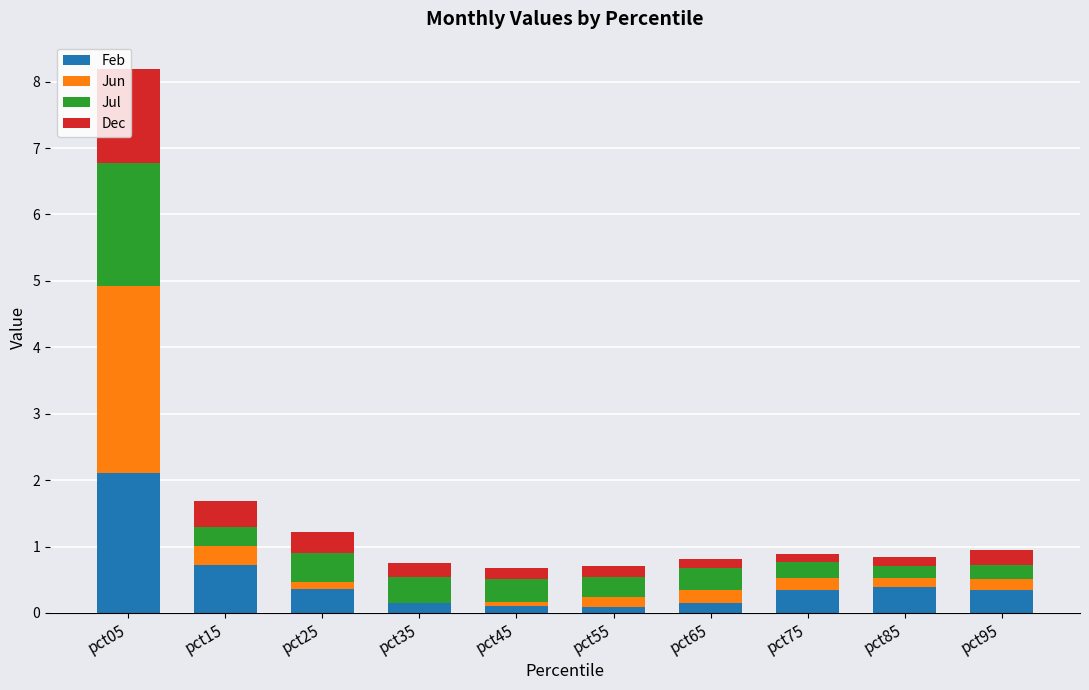

The Feb series shows 0.2 at pct35. True or false?

True